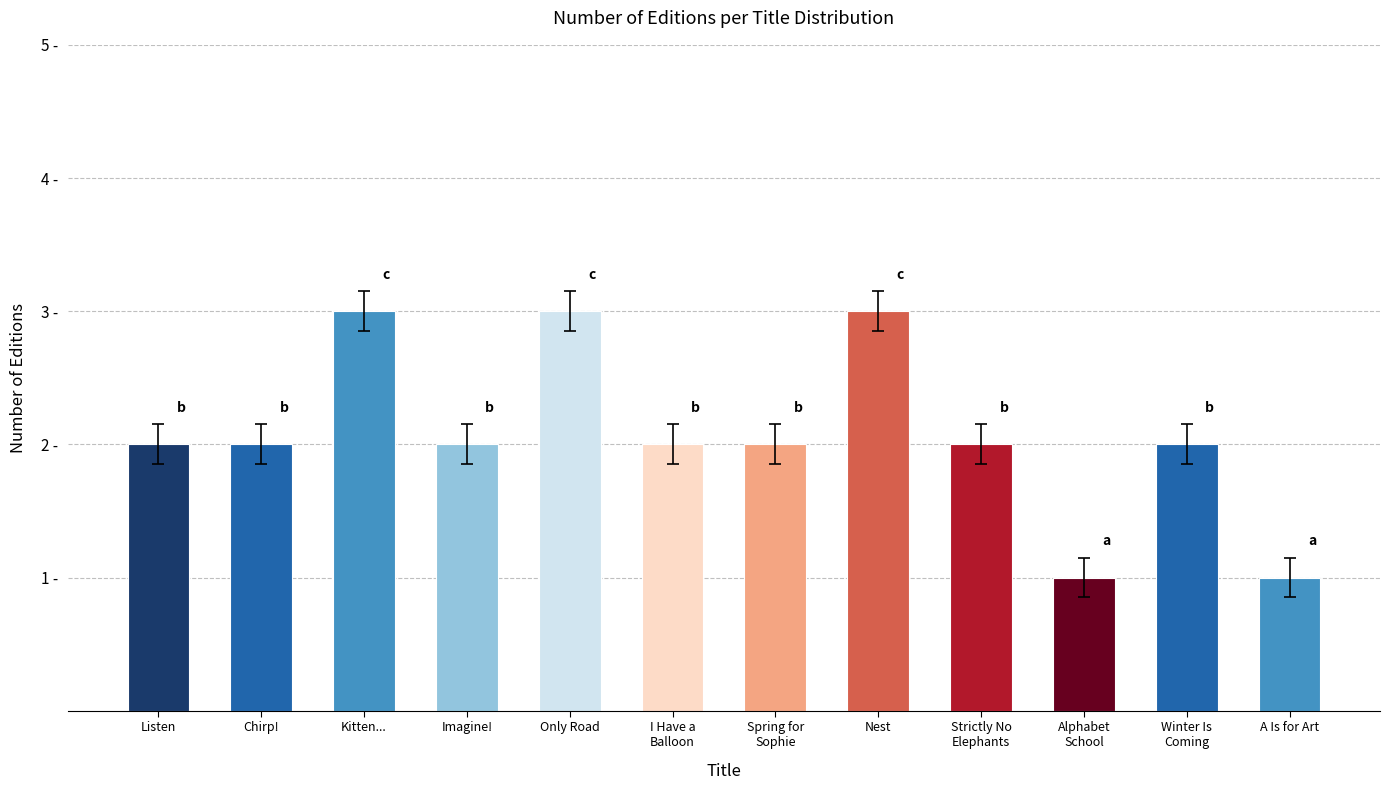

What is the label of the 12th bar from the left?

A Is for Art